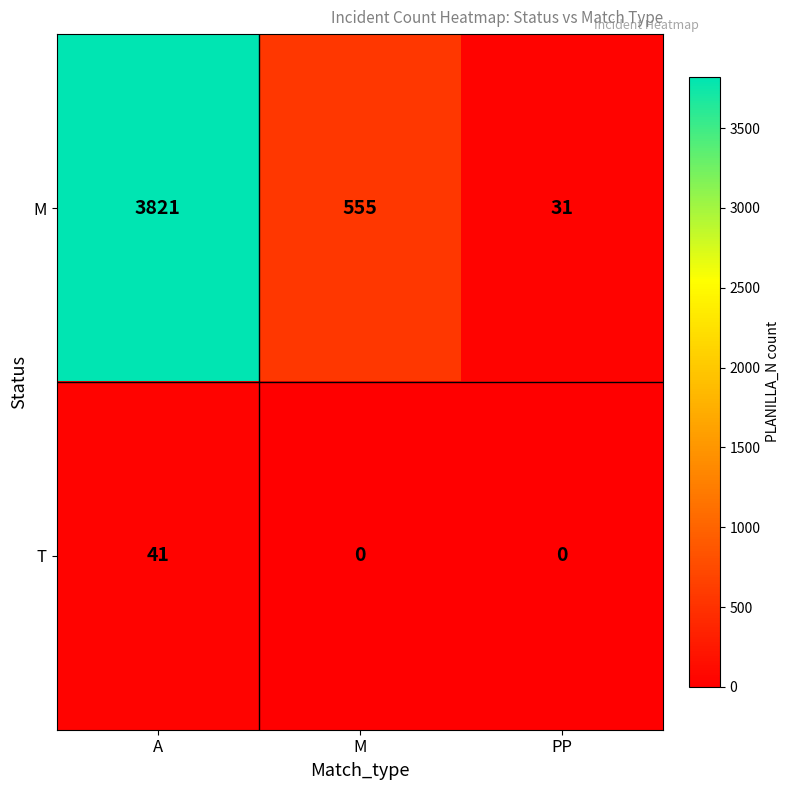

Which series has the largest total across all categories?

M